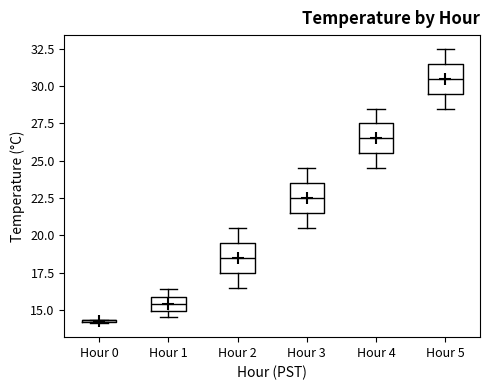

Reading left to right, transcribe this box plot: for each box, give where its median line is, the range the box spans, and where its two whiskers end, as read against the y-axis. The values are not printed on the chart, so give them approximately, as read against the axis.

Hour 0: box collapsed to a line at 14.5, whiskers 14.0 to 14.5
Hour 1: median 15.5, box 15.0 to 16.0, whiskers 14.5 to 16.5
Hour 2: median 18.5, box 17.5 to 19.5, whiskers 16.5 to 20.5
Hour 3: median 22.5, box 21.5 to 23.5, whiskers 20.5 to 24.5
Hour 4: median 26.5, box 25.5 to 27.5, whiskers 24.5 to 28.5
Hour 5: median 30.5, box 29.5 to 31.5, whiskers 28.5 to 32.5